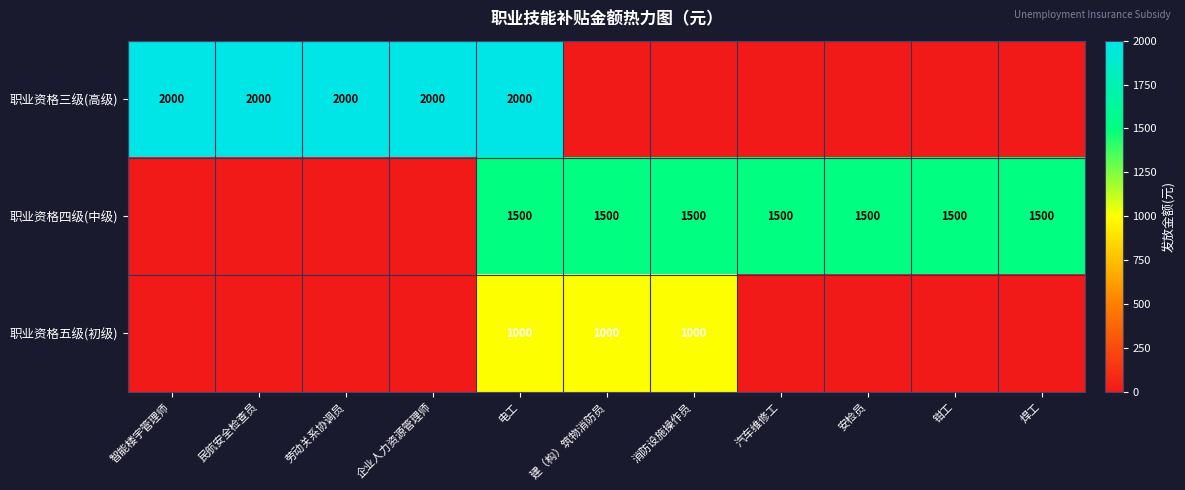

How many series are shown in this chart?

3